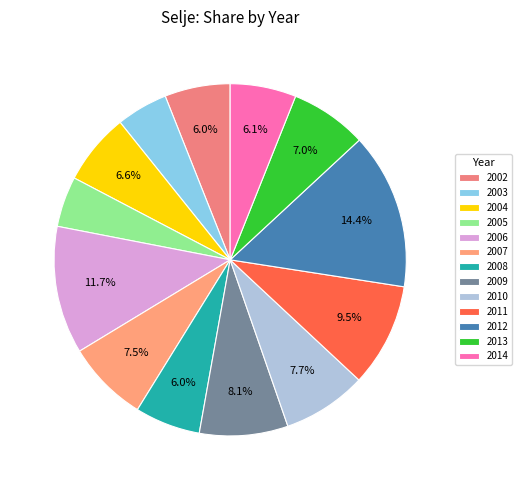

Which slice is the largest?

2012